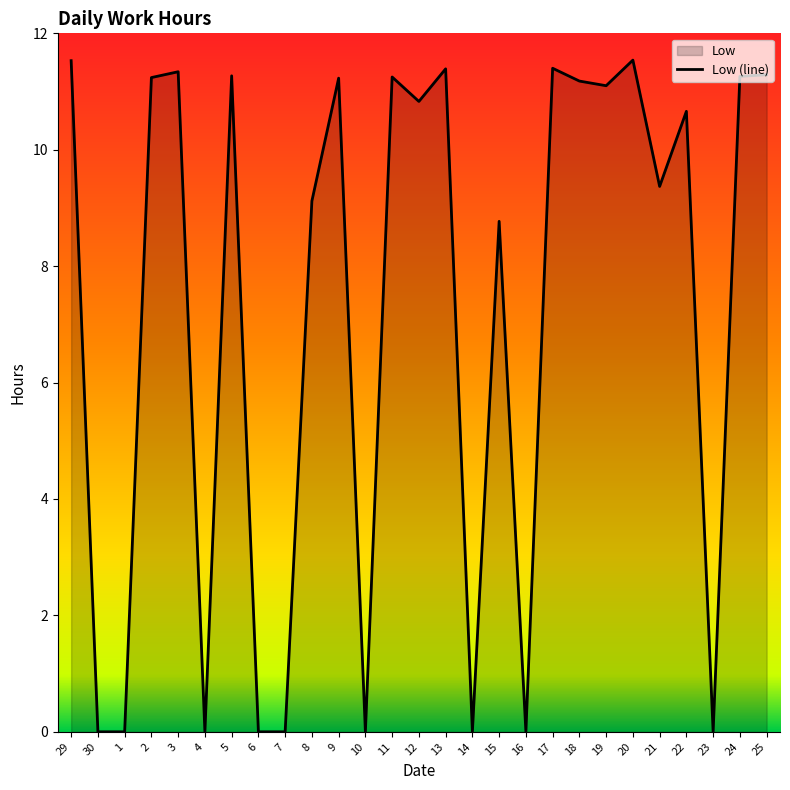

List the labels in order of value, largest first.

20, 29, 17, 13, 3, 25, 5, 24, 11, 2, 9, 18, 19, 12, 22, 21, 8, 15, 30, 1, 4, 6, 7, 10, 14, 16, 23